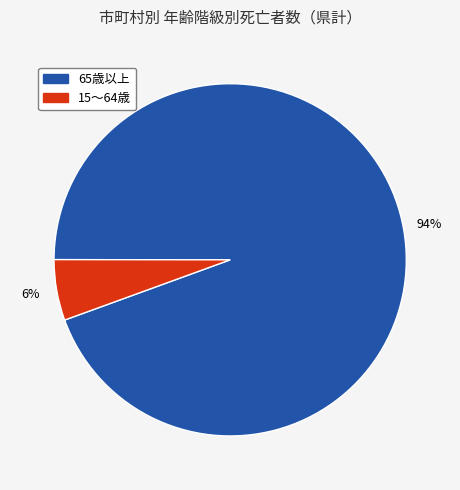

How many slices are in this pie chart?

2